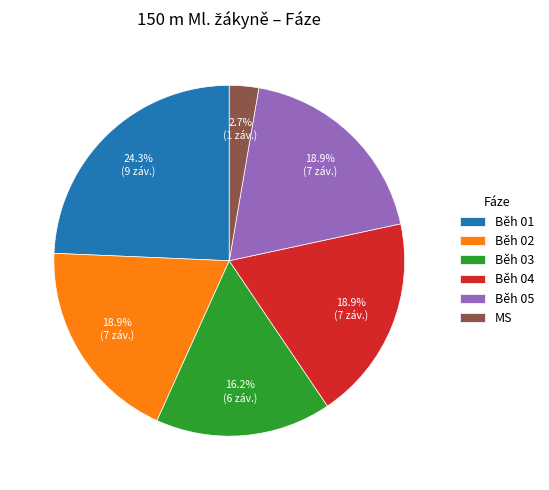

Is it true that Běh 05 is 10% of the pie?

False